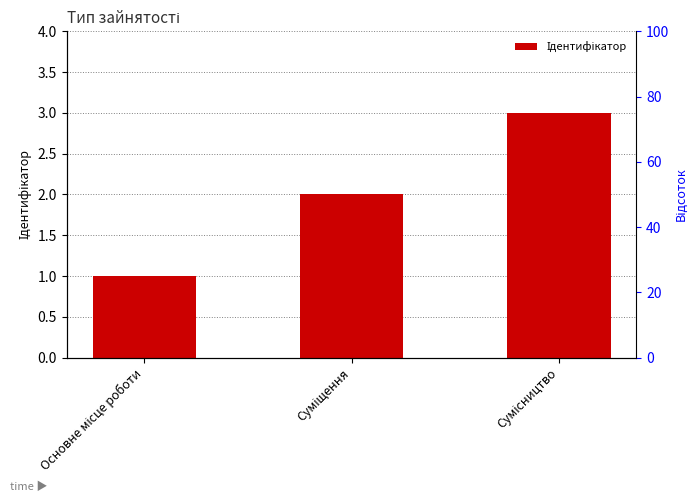

Which label corresponds to the smallest value in the chart?

Основне місце роботи